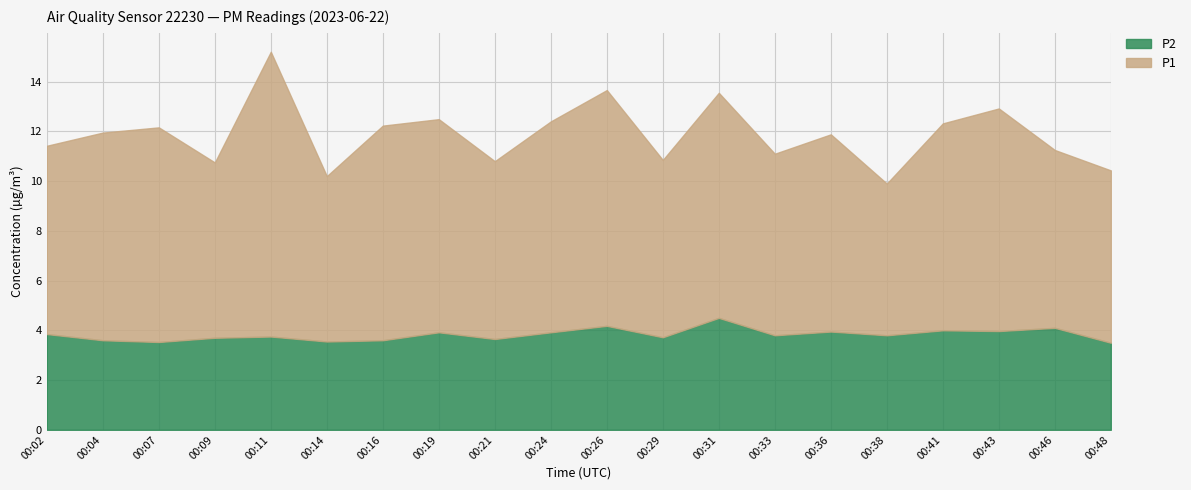

How many data points does each series have?

20